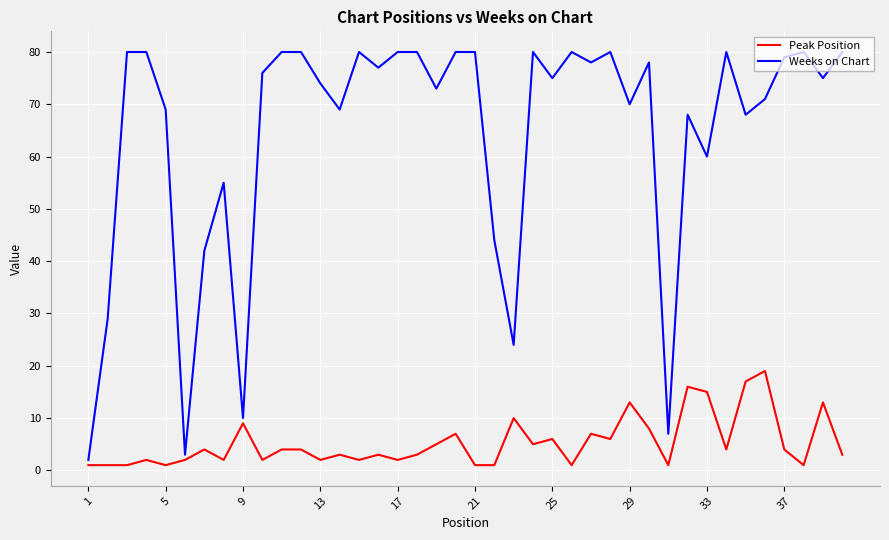

True or false: Weeks on Chart and Peak Position cross at least once.

False